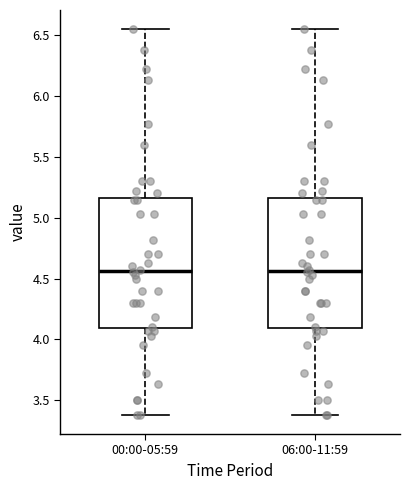

Where does the lower whisker of the box for 06:00-11:59 end on the y-axis? The values are not printed on the chart, so give them approximately, as read against the axis.

3.40